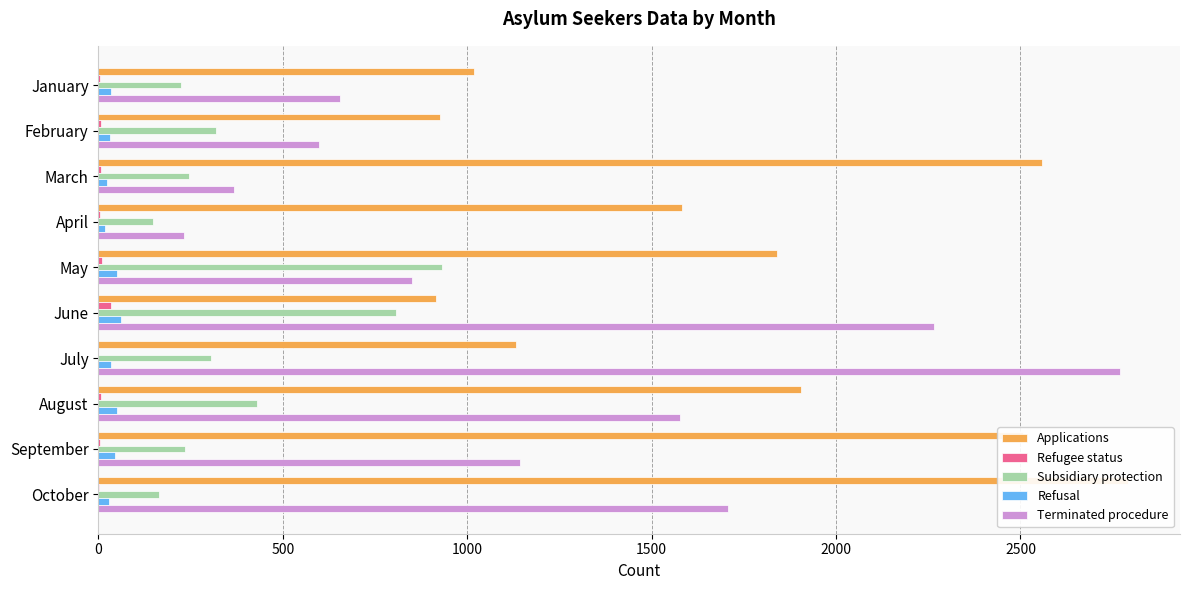

Which series changed the most between June and September?

Applications